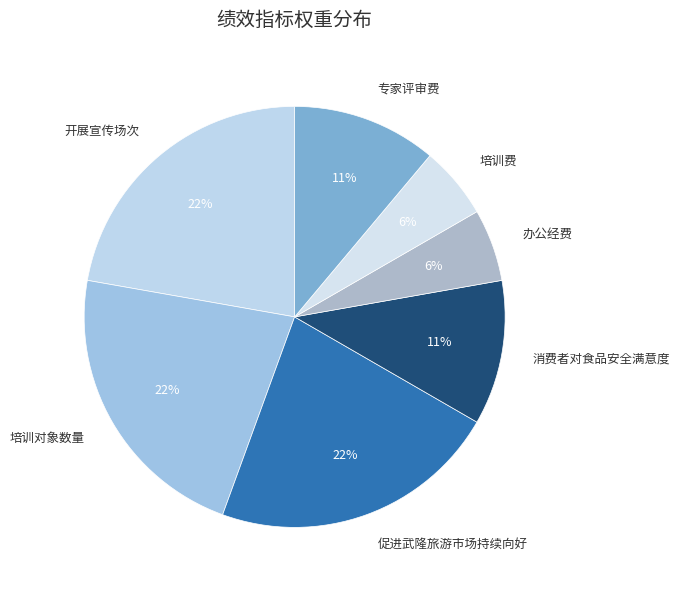

Approximately how many times larger is the value at 促进武隆旅游市场持续向好 compared to 培训对象数量?

1.0